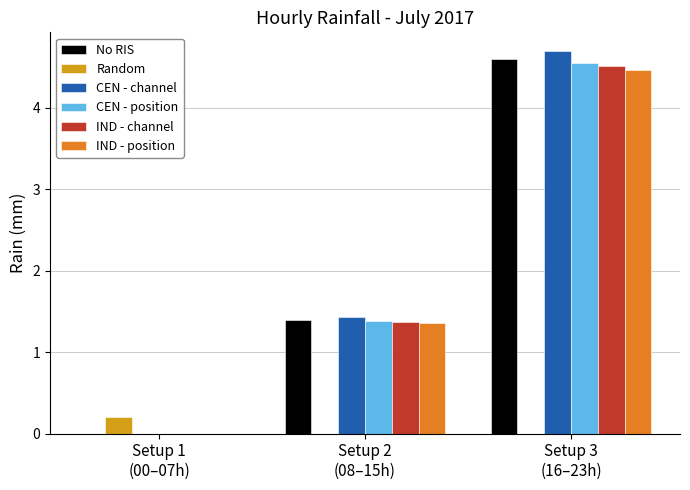

What is the sum of all CEN - position values?

5.9